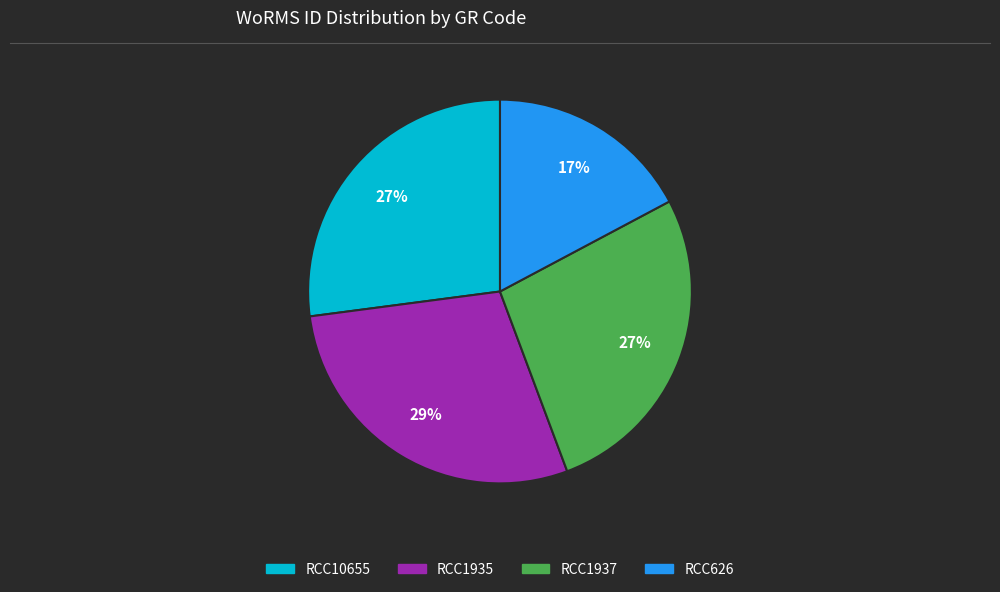

Which slice is the smallest?

RCC626